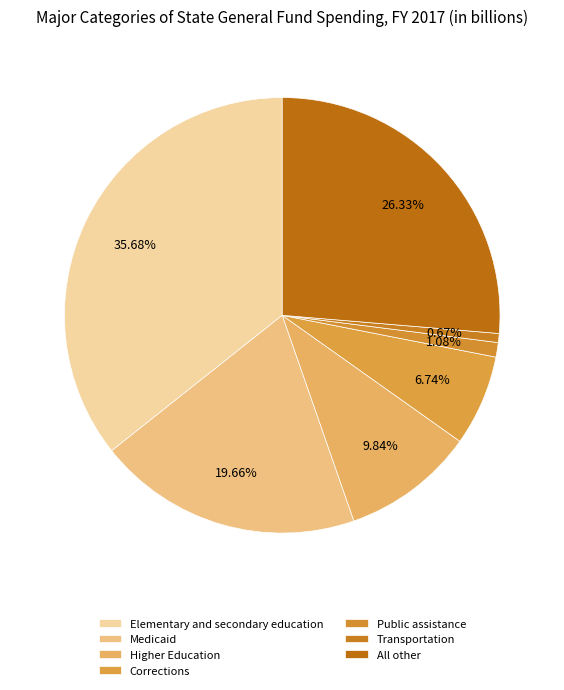

Do Transportation and Public assistance together represent more than half of the pie?

No